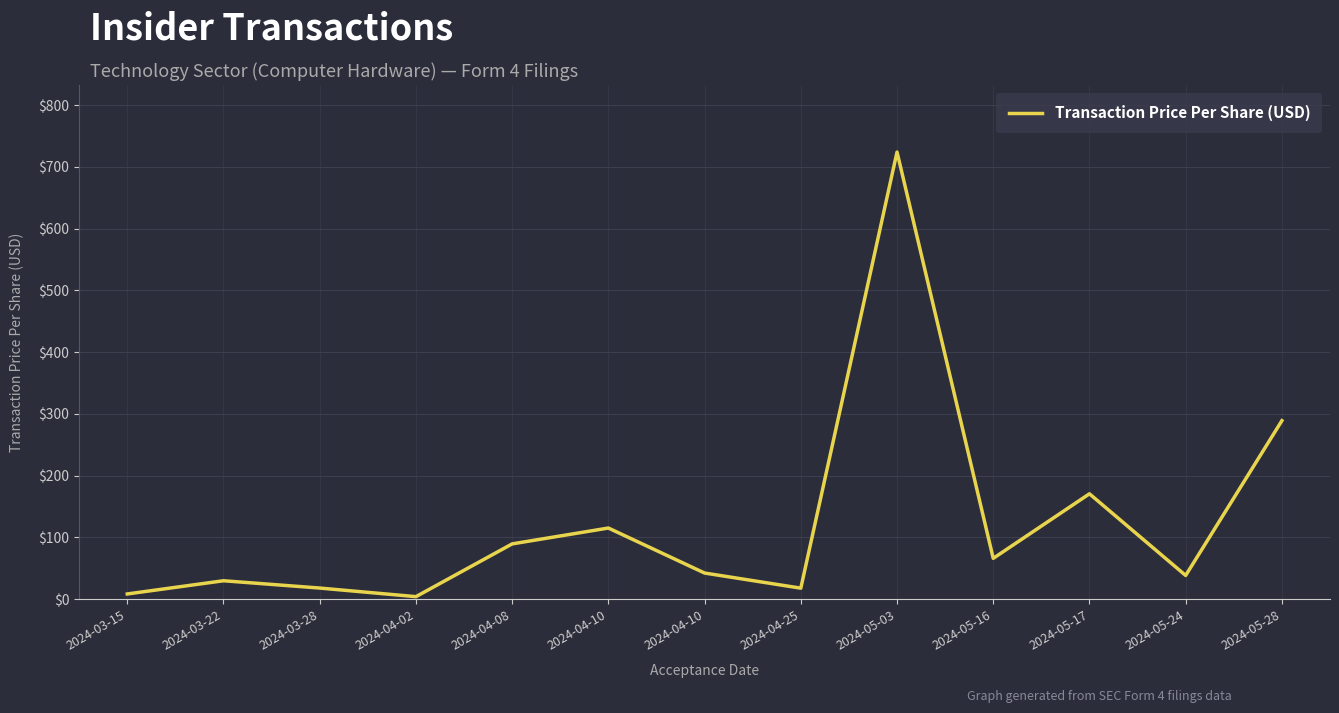

What is the value of the 4th point from the left?

3.9